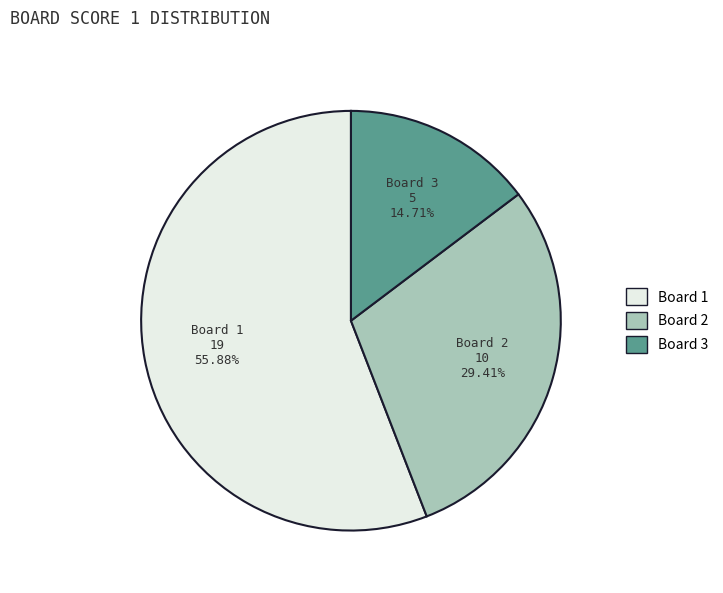

Approximately how many times larger is the value at Board 2 compared to Board 3?

2.0